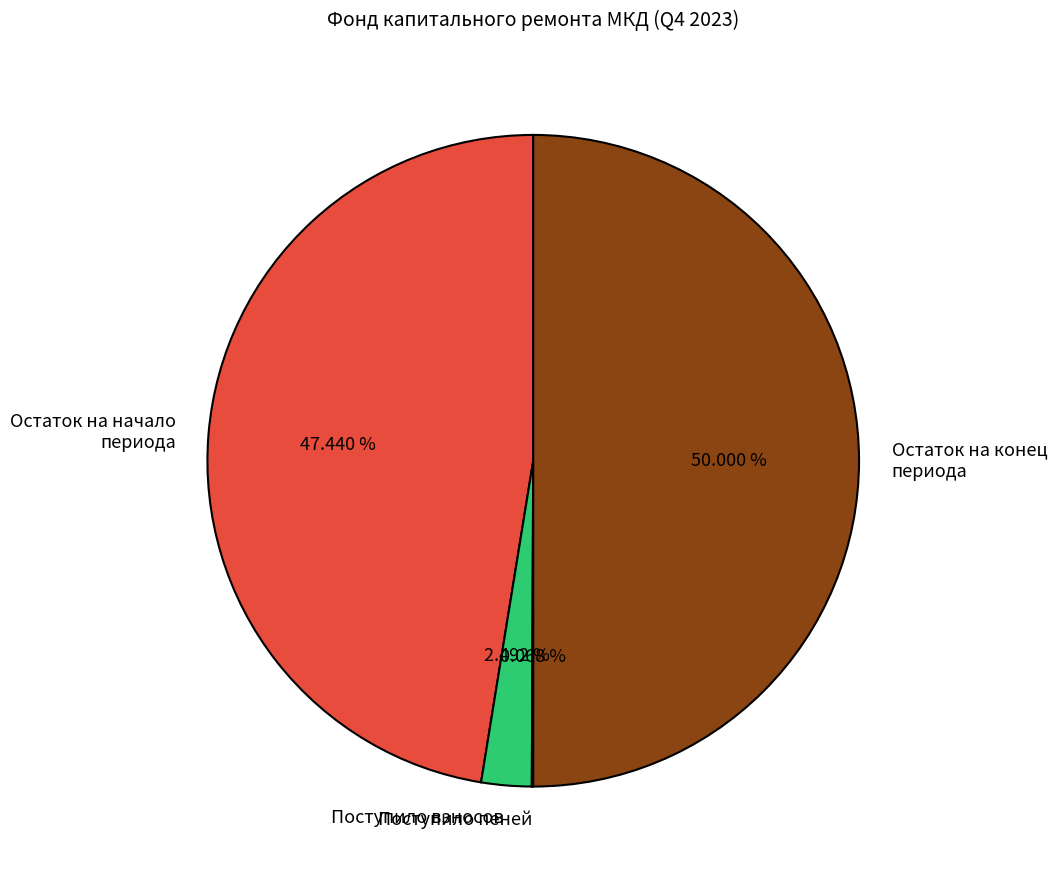

What is the largest slice in the pie chart?

Остаток на конец периода